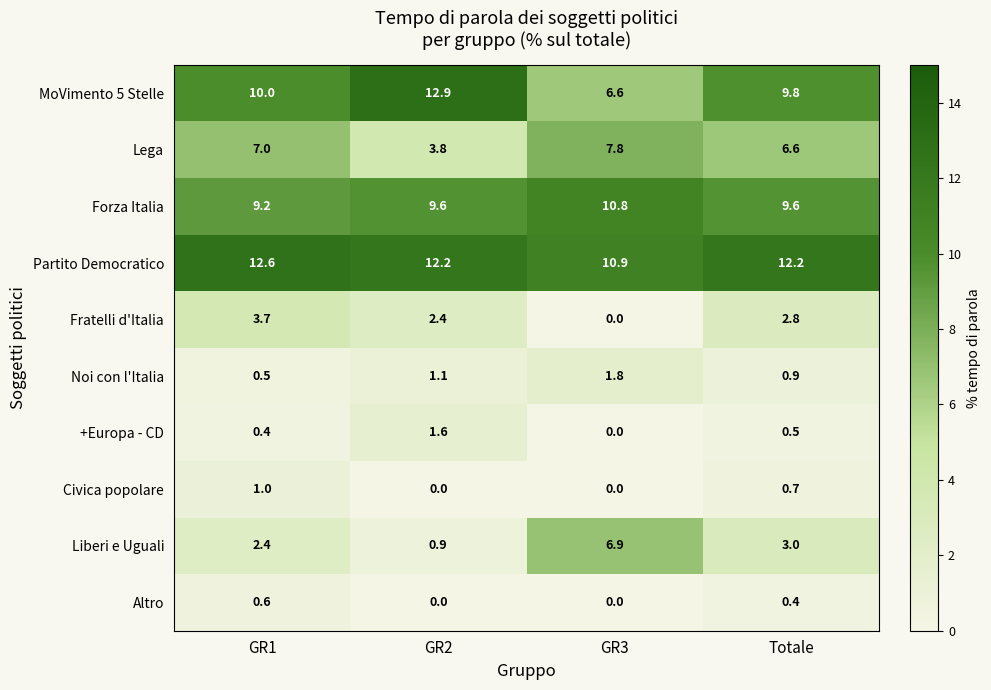

Which series changed the most between GR3 and Totale?

Liberi e Uguali